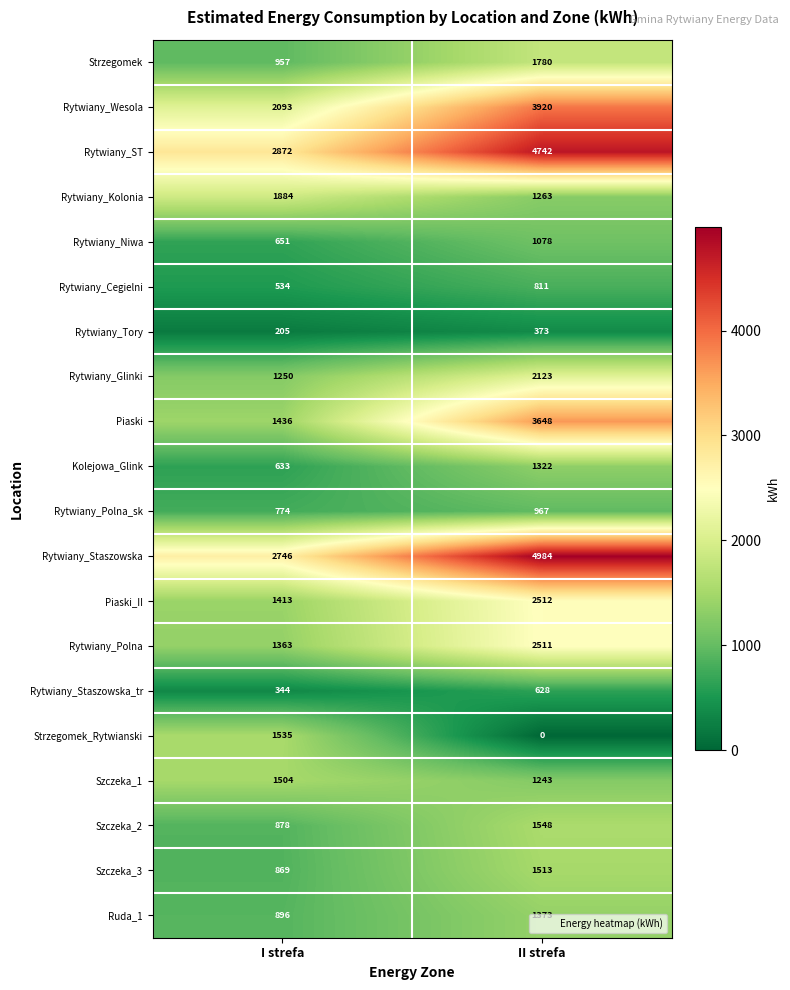

At which category is the sum across all series the highest?

II strefa